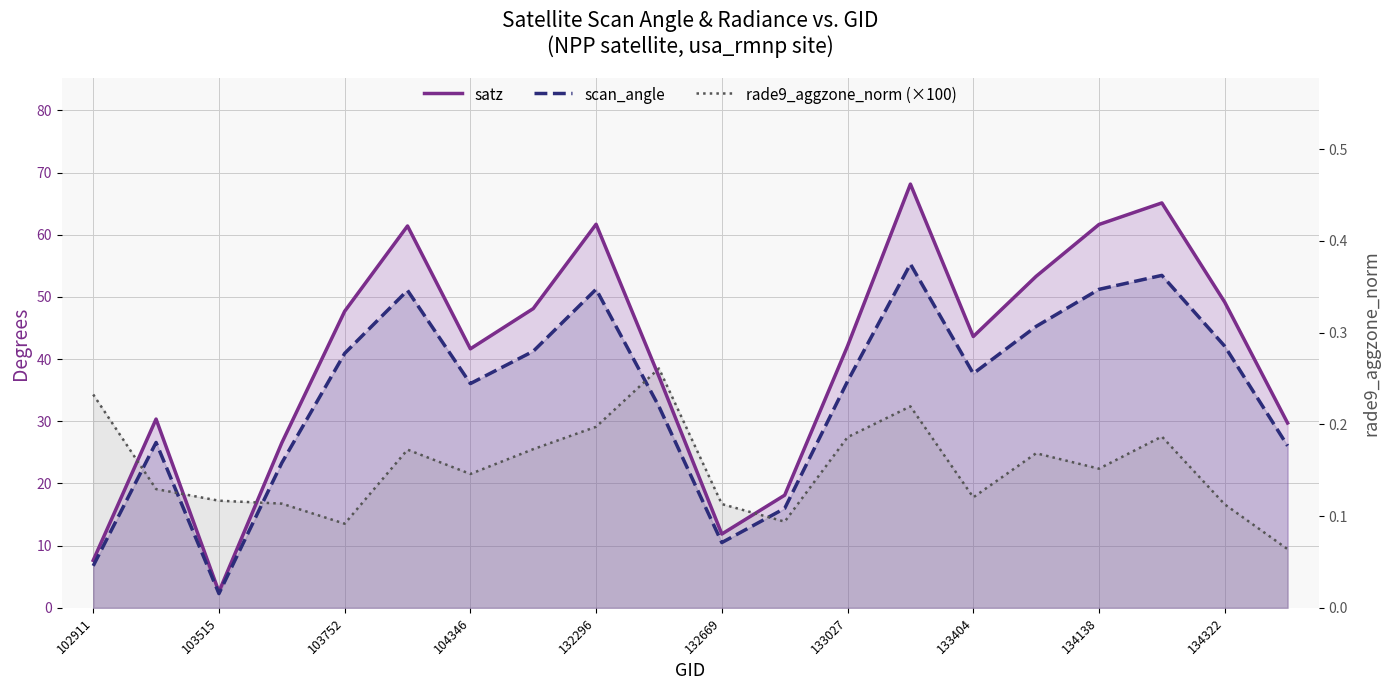

True or false: scan_angle and satz cross at least once.

False